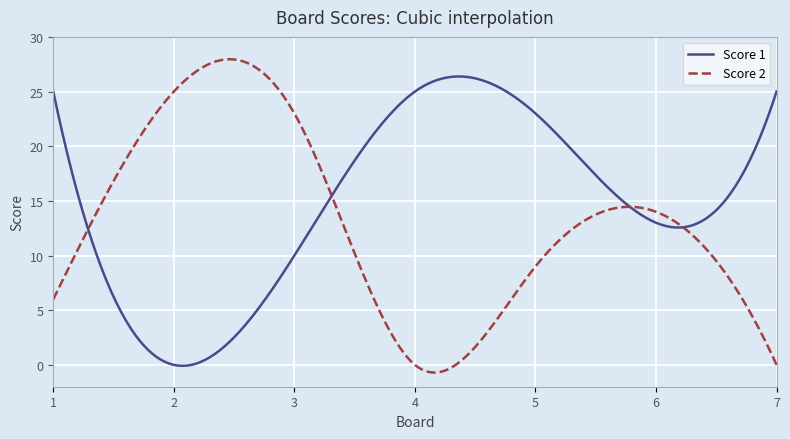

Which series has the largest total across all categories?

Score 1